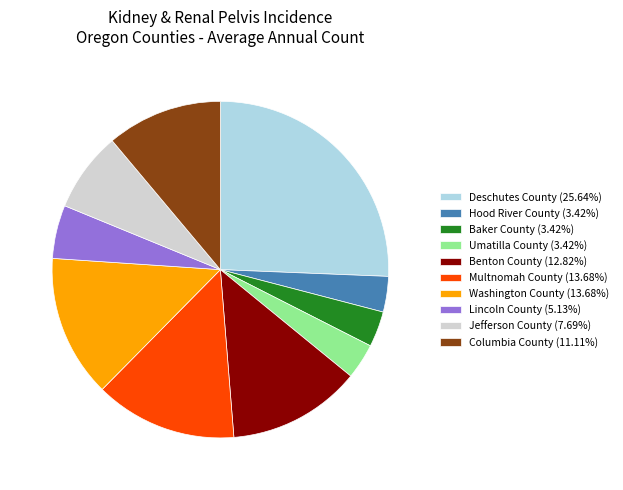

Is the sum of Deschutes County (25.64%) and Jefferson County (7.69%) greater than half?

No